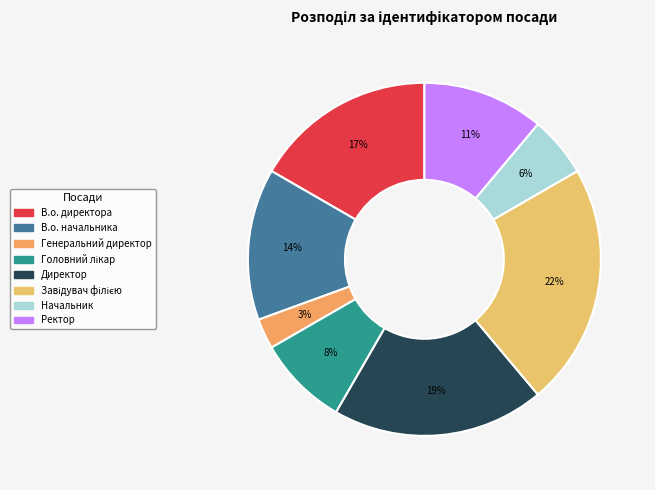

How many slices are in this pie chart?

8